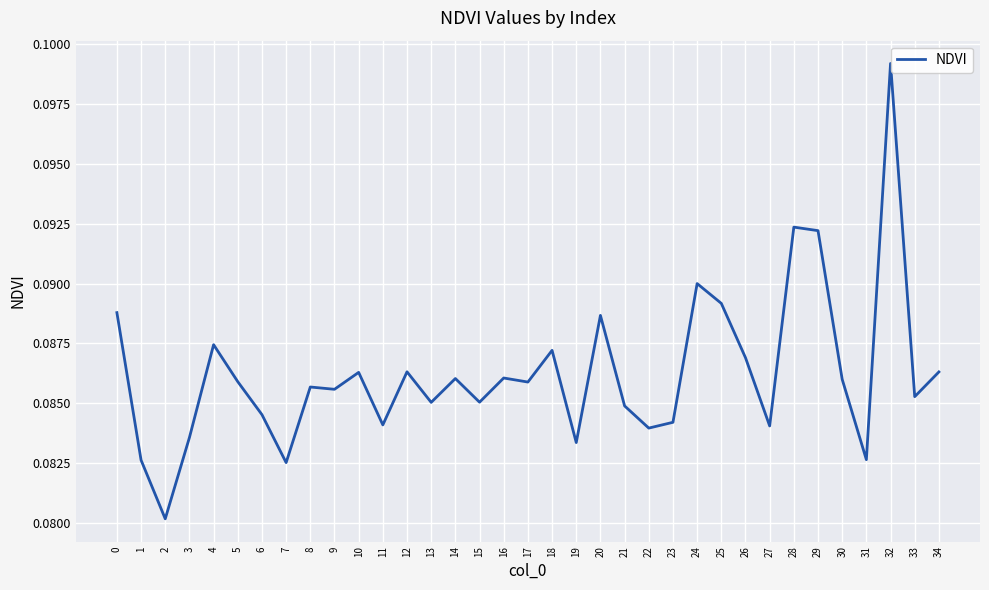

The chart shows a value of 0.0 at 27. True or false?

False